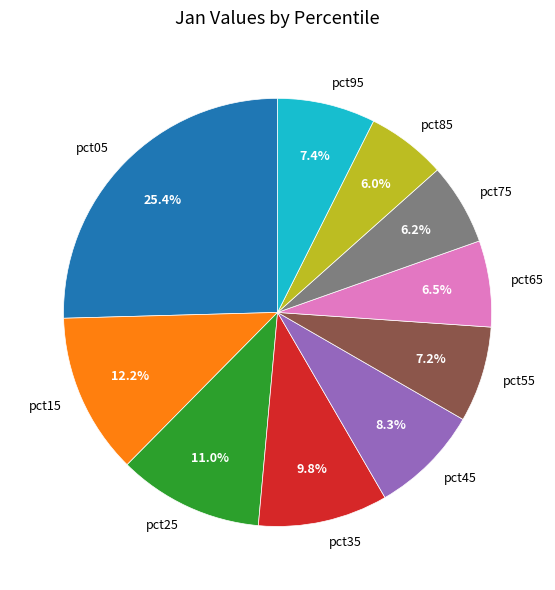

What percentage is the pct25 slice, to the nearest percent?

11%